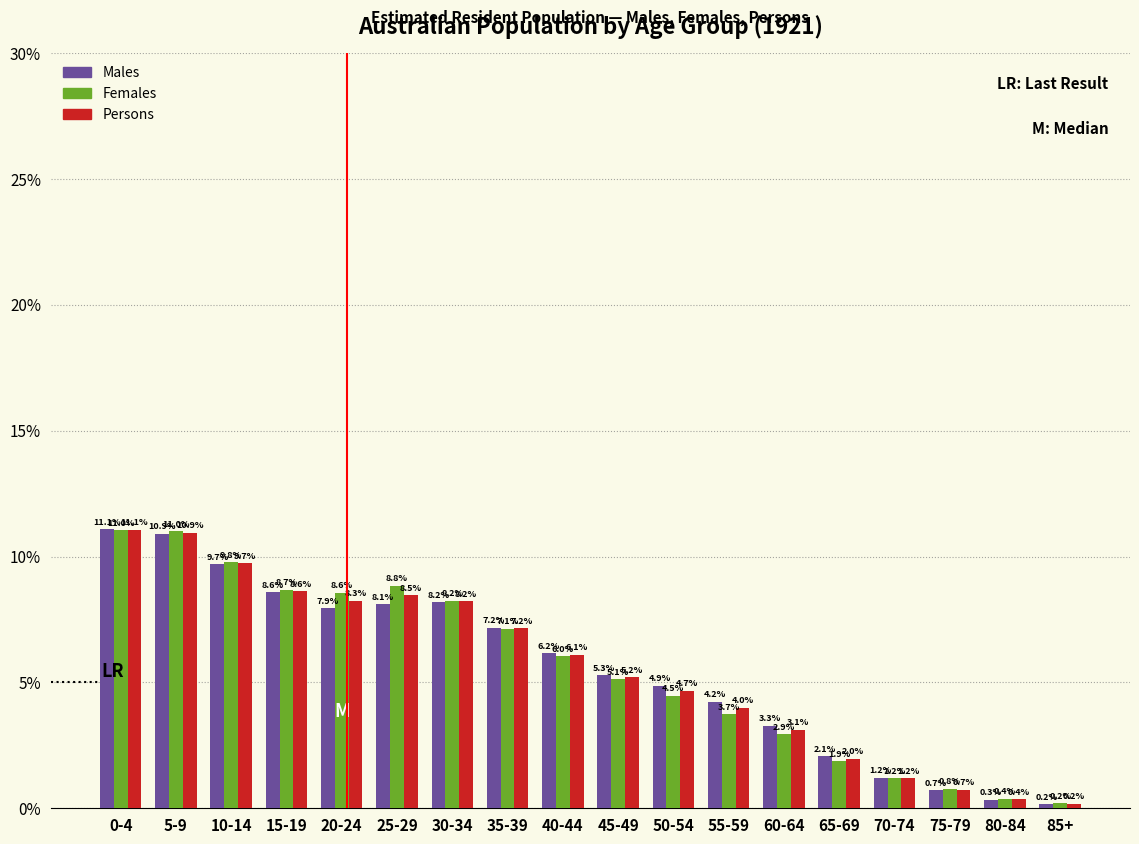

Reading right to left, extract all data points from this chart.

Males: 0.2	0.3	0.7	1.2	2.1	3.3	4.2	4.9	5.3	6.2	7.2	8.2	8.1	7.9	8.6	9.7	10.9	11.1
Females: 0.2	0.4	0.8	1.2	1.9	2.9	3.7	4.5	5.1	6.0	7.1	8.2	8.8	8.6	8.7	9.8	11.0	11.0
Persons: 0.2	0.4	0.7	1.2	2.0	3.1	4.0	4.7	5.2	6.1	7.2	8.2	8.5	8.3	8.6	9.7	10.9	11.1